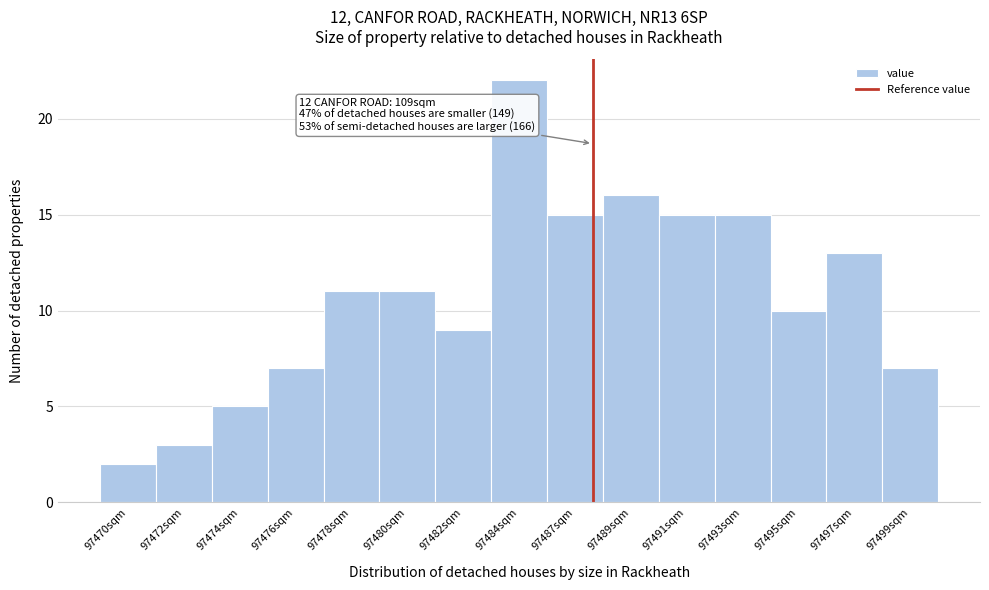

Reading left to right, list all the values displayed in this chart.

97470sqm=2	97472sqm=3	97474sqm=5	97476sqm=7	97478sqm=11	97480sqm=11	97482sqm=9	97484sqm=22	97487sqm=15	97489sqm=16	97491sqm=15	97493sqm=15	97495sqm=10	97497sqm=13	97499sqm=7